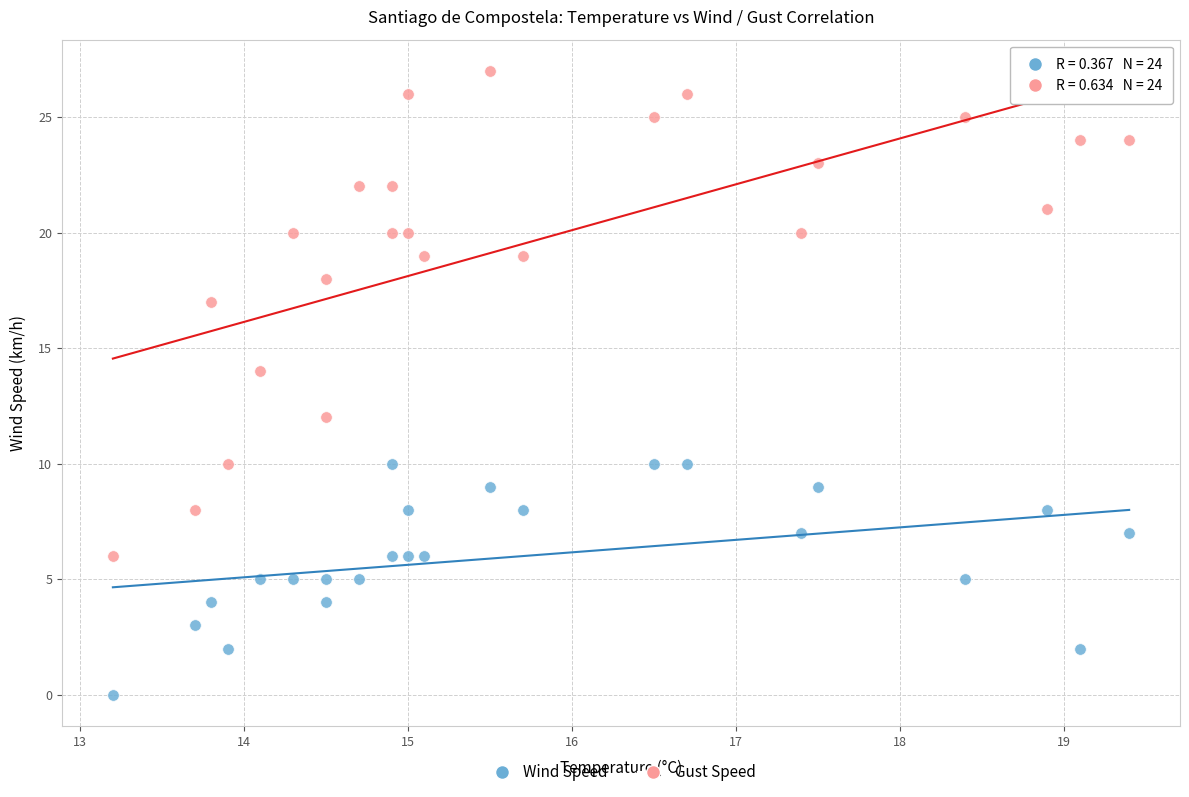

Across all data points, what is the range of Y values (max minus min)?

27